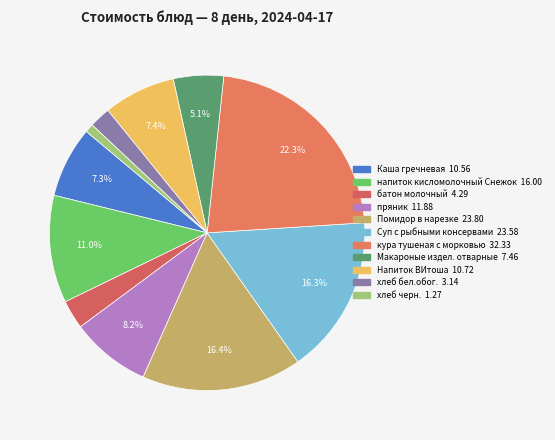

Is it true that батон молочный is 16% of the pie?

False